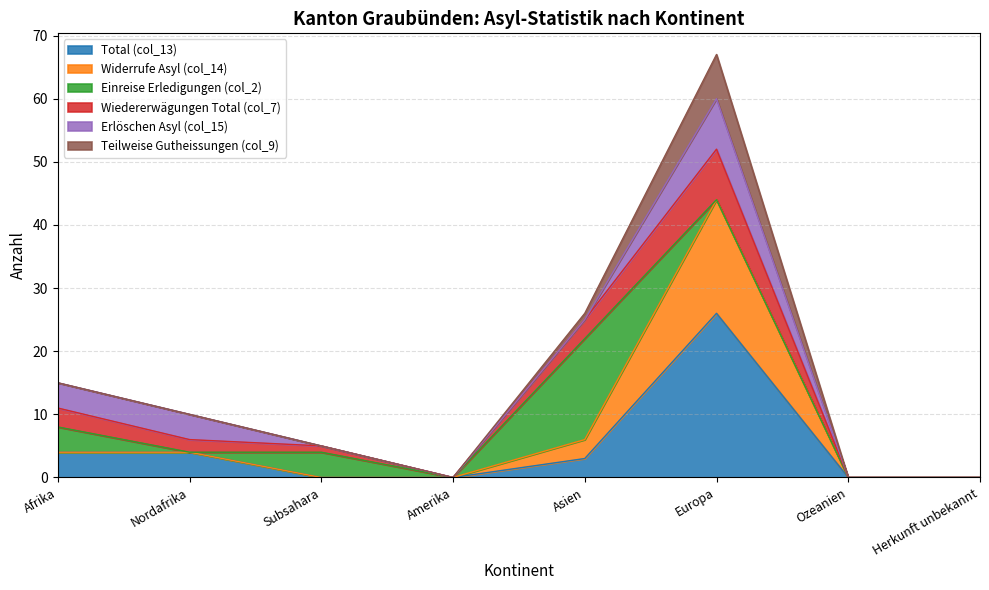

True or false: Total (col_13) has a value of 3 at Asien.

True